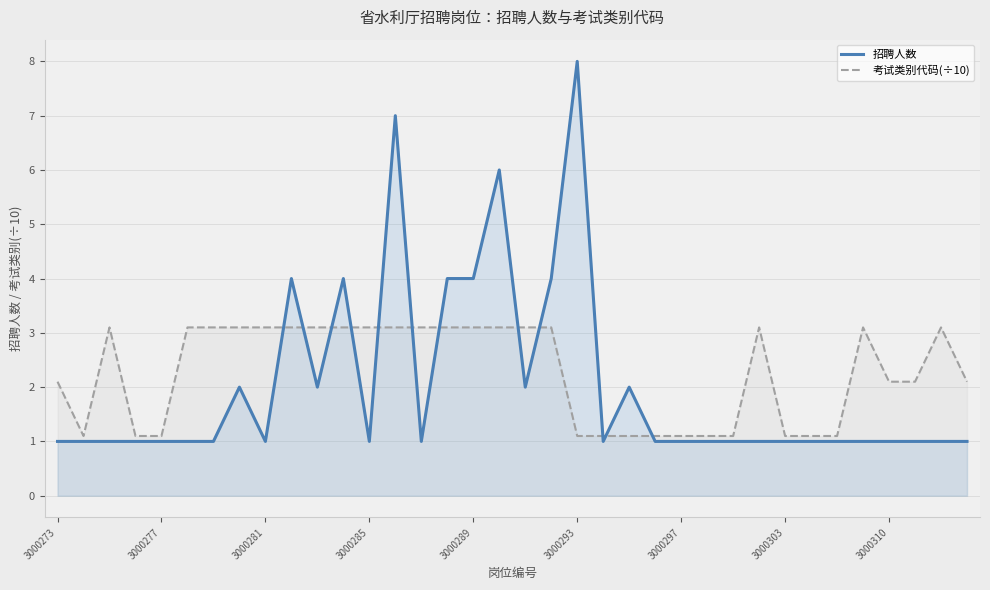

Does the chart have visible grid lines?

Yes